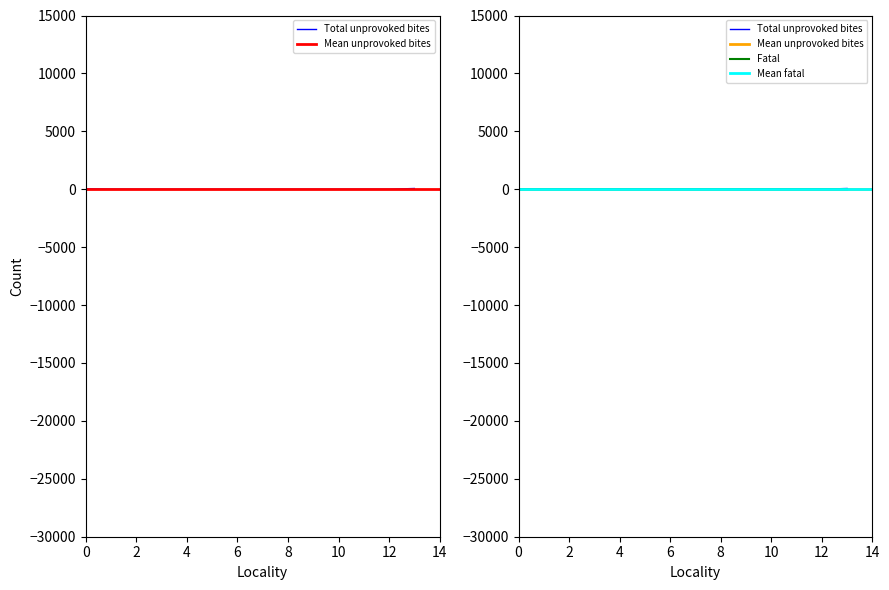

True or false: Total unprovoked bites and Fatal intersect in this chart.

False